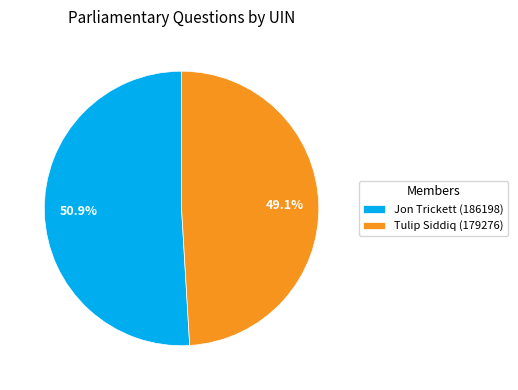

To the nearest percent, what is the combined percentage of Jon Trickett (186198) and Tulip Siddiq (179276)?

100%